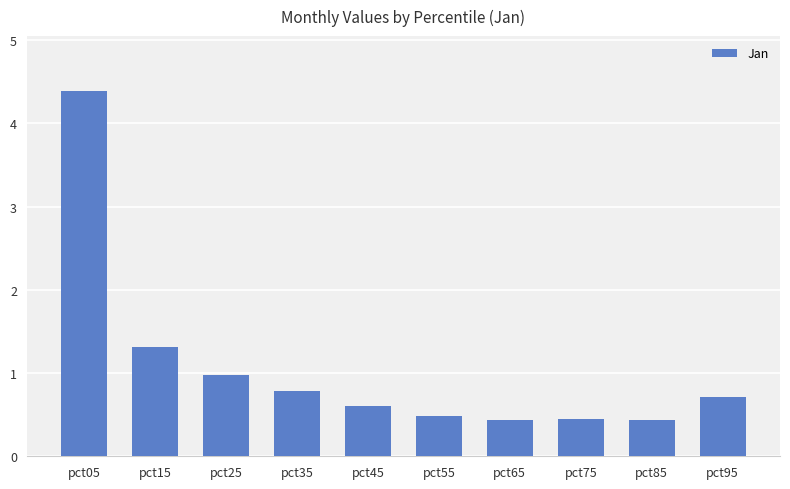

At which label is the value closest to 2?

pct15